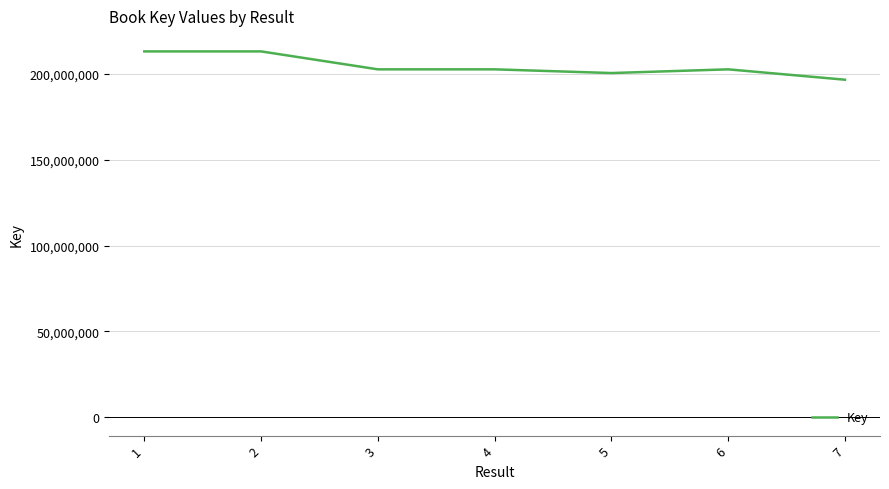

Does the chart have visible grid lines?

Yes